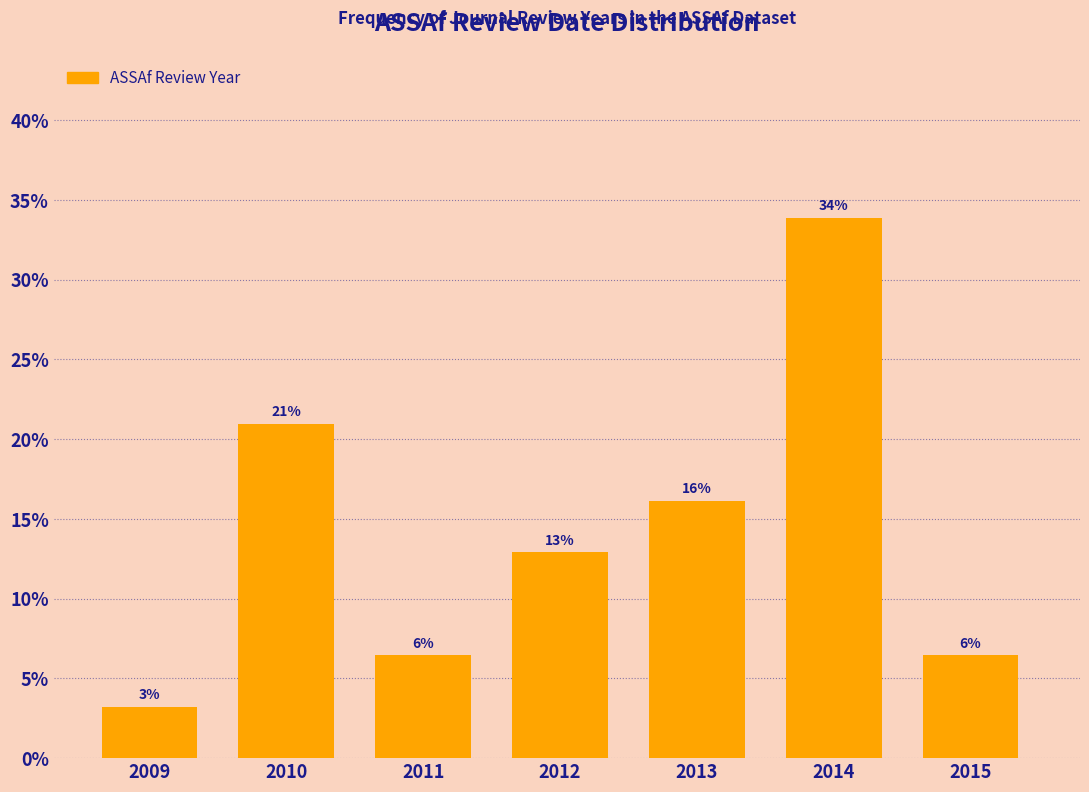

How many bars are there in total?

7